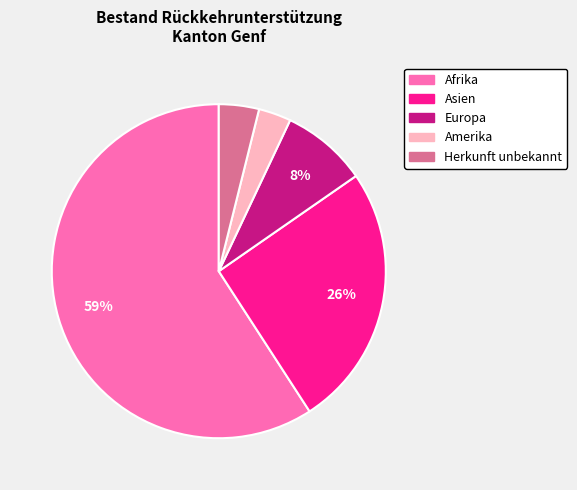

How many slices are in this pie chart?

5